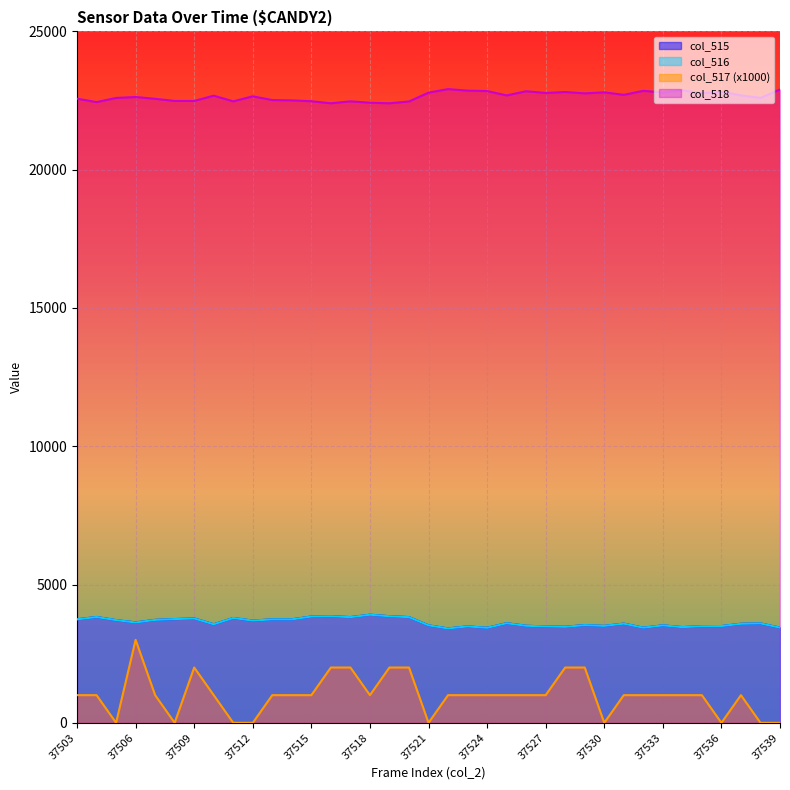

At how many categories does at least one series exceed 2490?

37